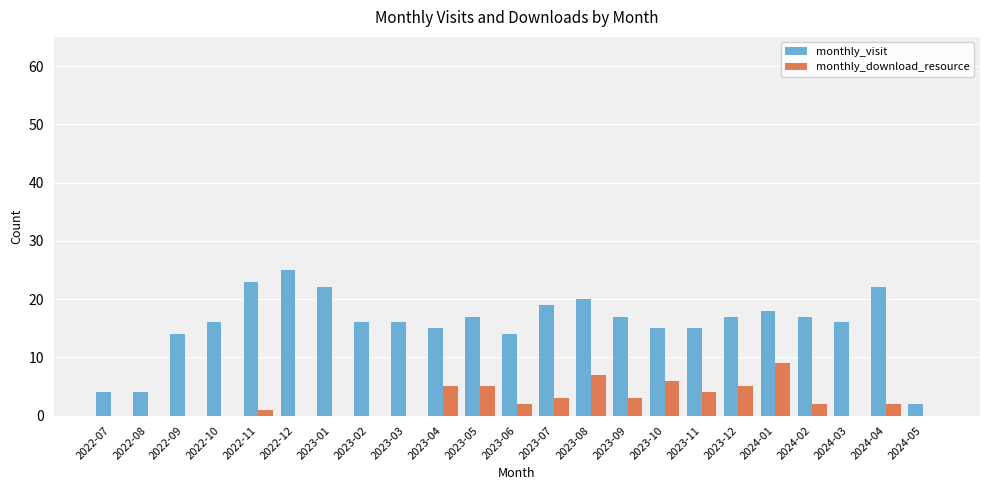

The monthly_visit series shows 2 at 2024-05. True or false?

True